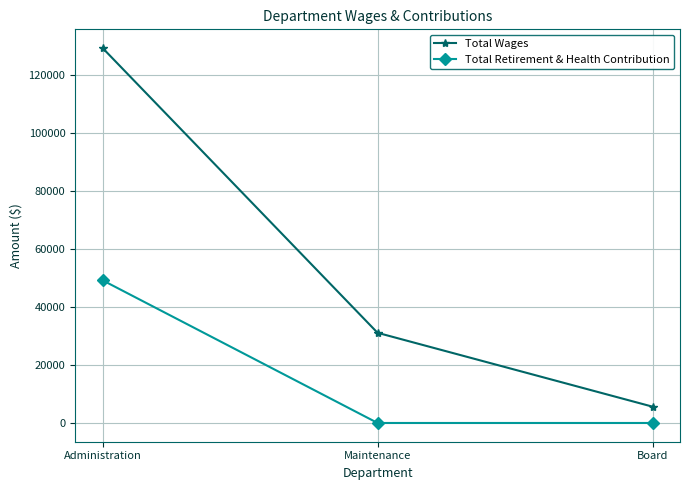

Is it true that Total Retirement & Health Contribution equals 68912 at Administration?

False